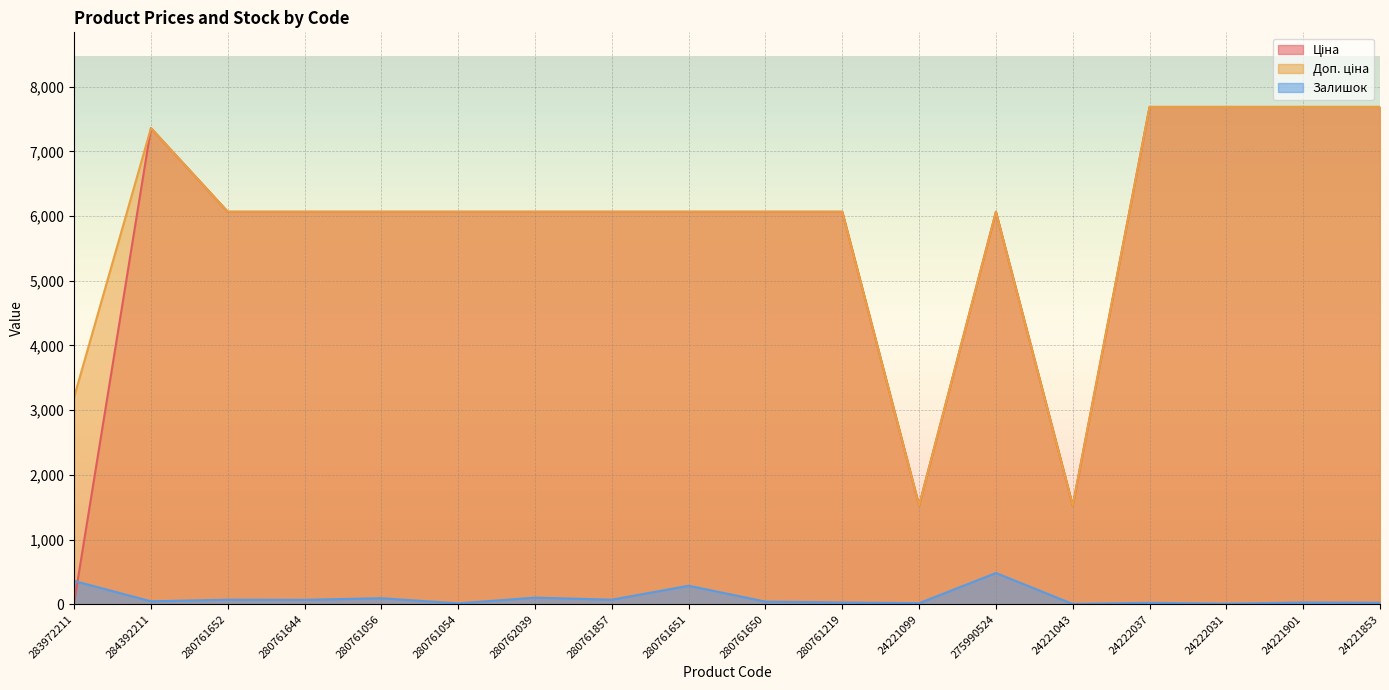

The Залишок series shows 194.9 at 283972211. True or false?

False